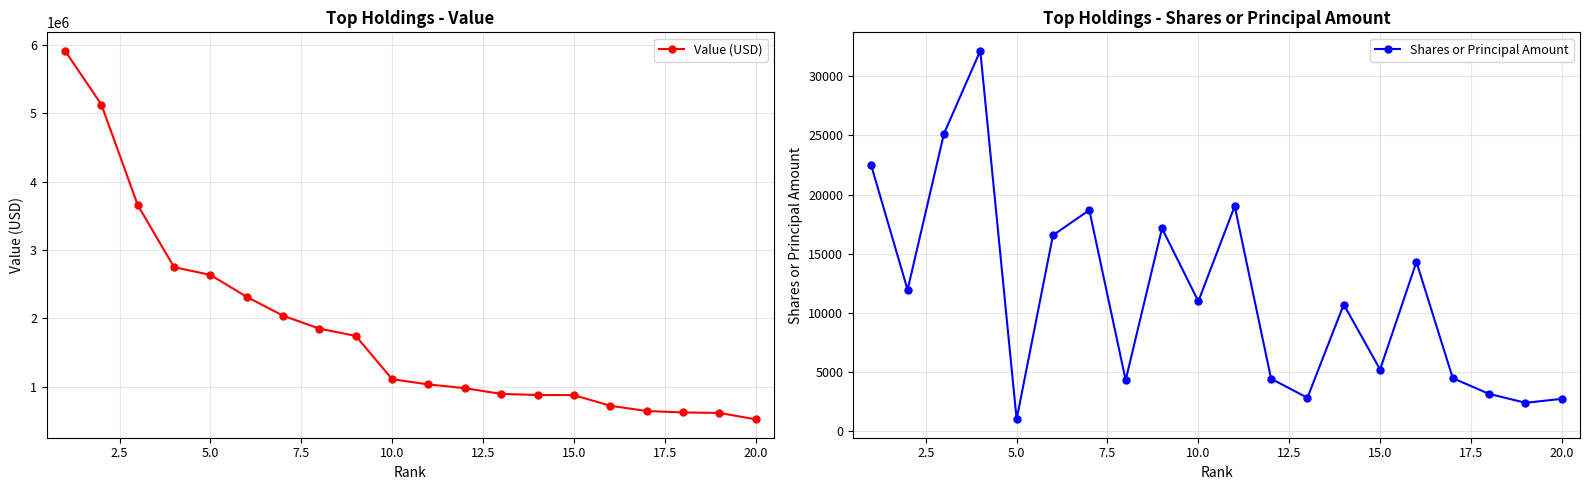

How many data points in Shares or Principal Amount are less than 10969?

10